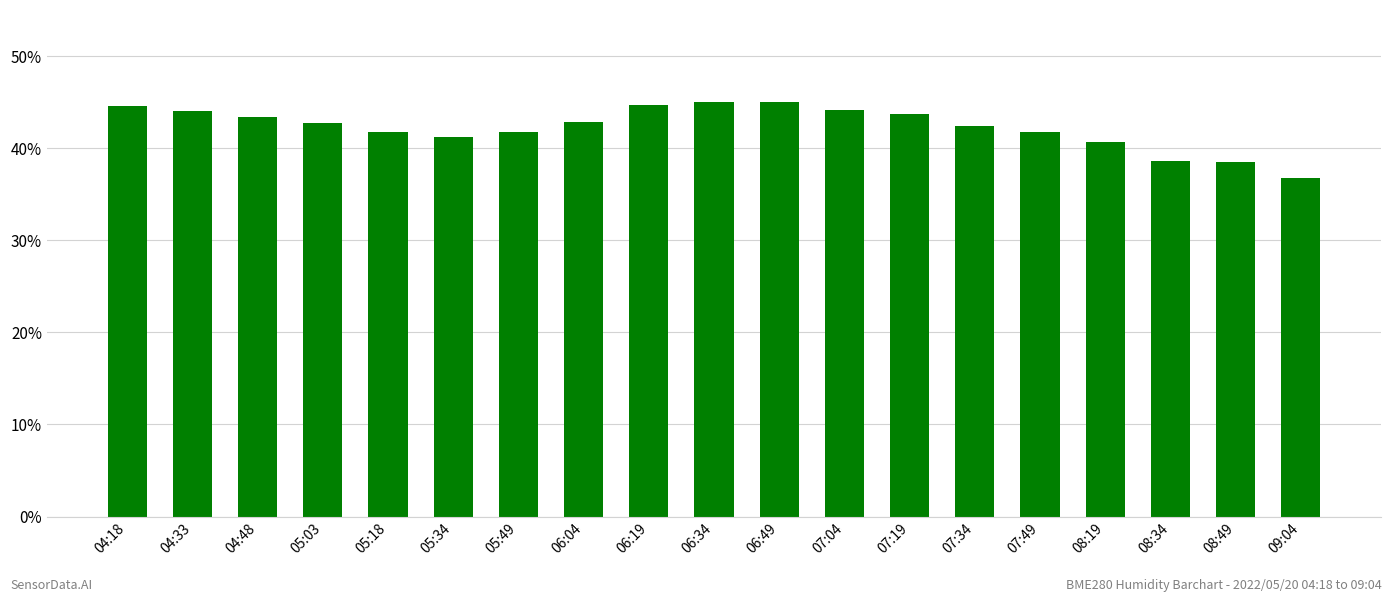

What is the change in value from 06:49 to 08:19?

-4.3